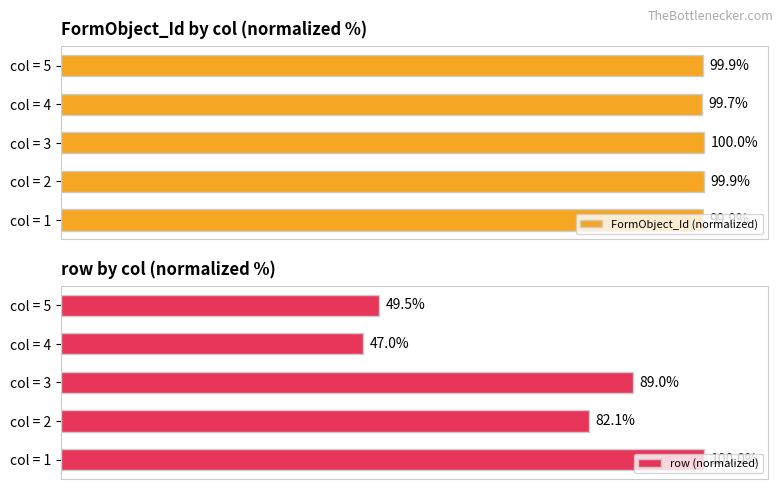

Which category has the highest value in the FormObject_Id (normalized) series?

col = 3